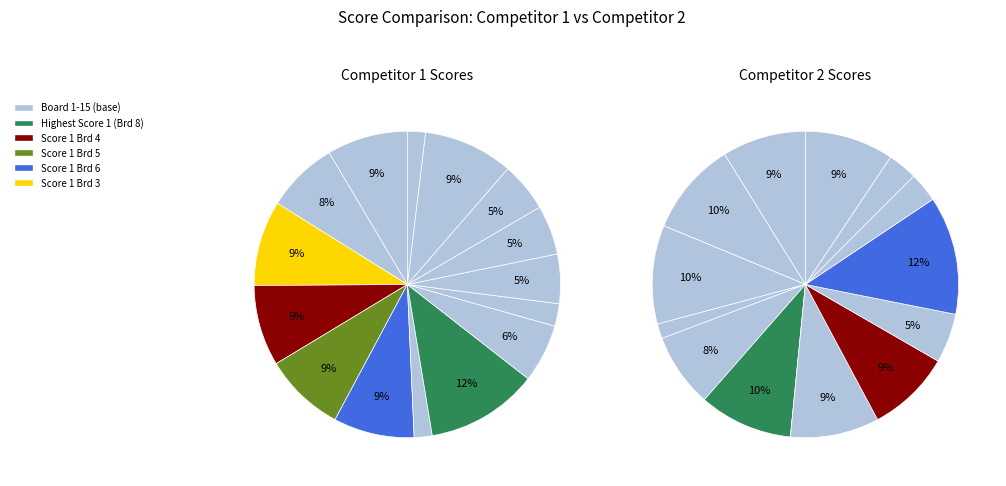

Rank the series by their average value, from lowest to highest.

Competitor 2 (Score 2), Competitor 1 (Score 1)